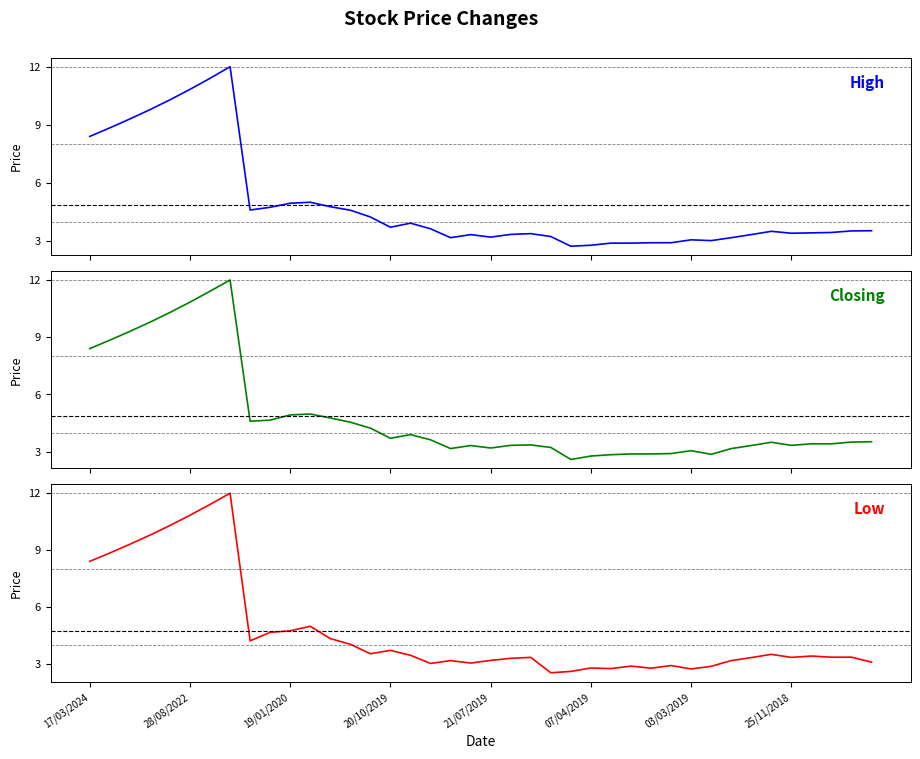

What is the total value across all series at 18?

9.5